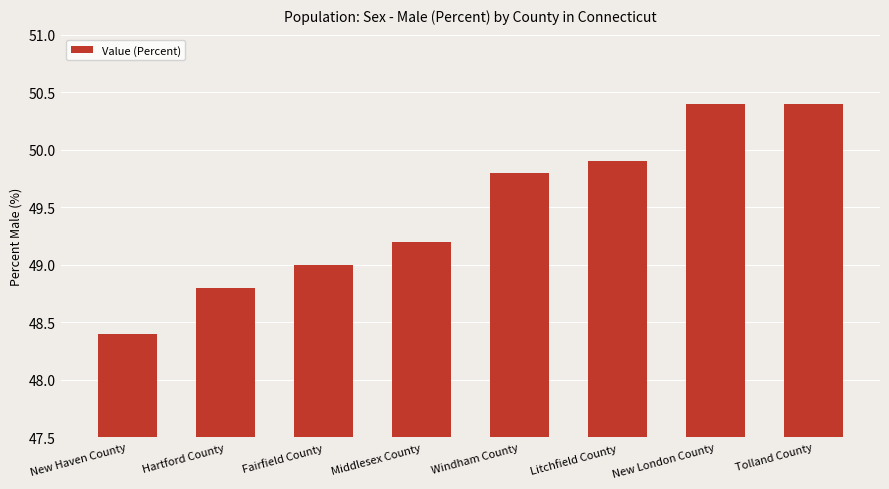

What is the sum of all values?

395.9